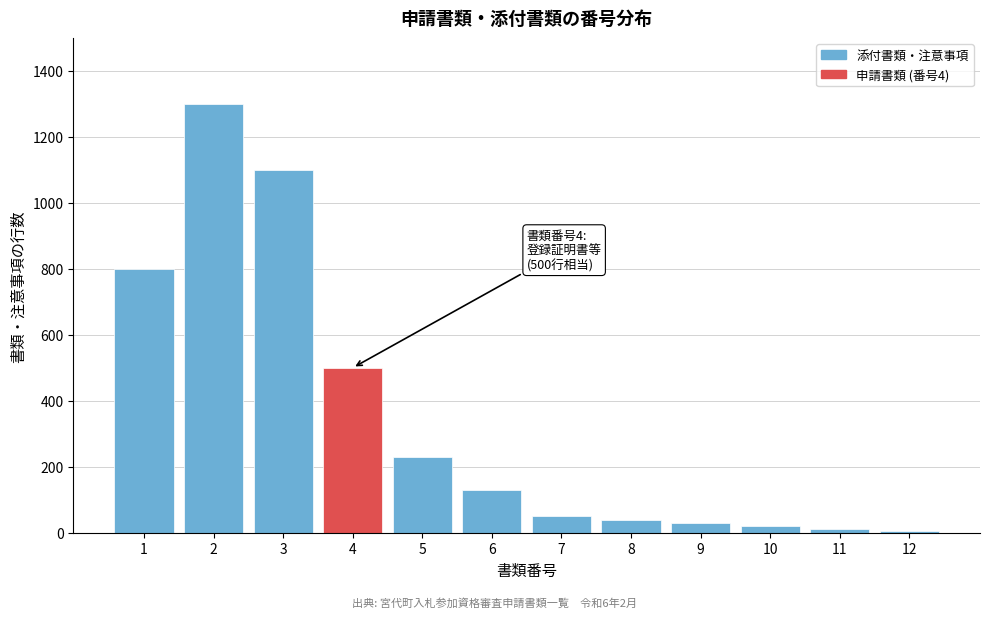

What is the change in value from 1 to 6?

-670